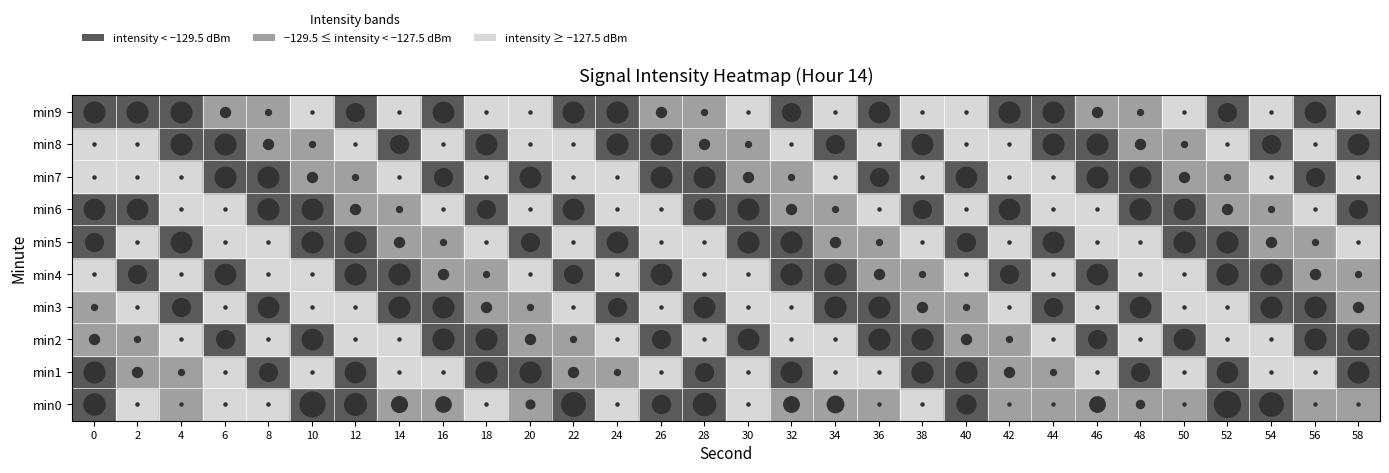

True or false: 12 has a value of -168.0 at 8.

False